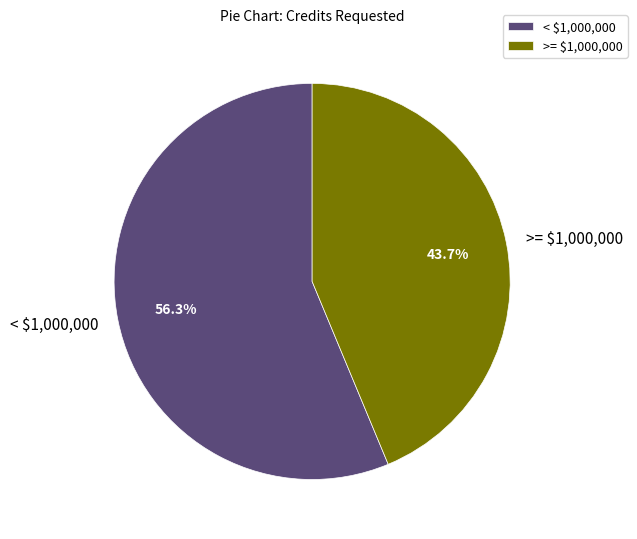

What portion of the pie excludes >= $1,000,000?

56.3%